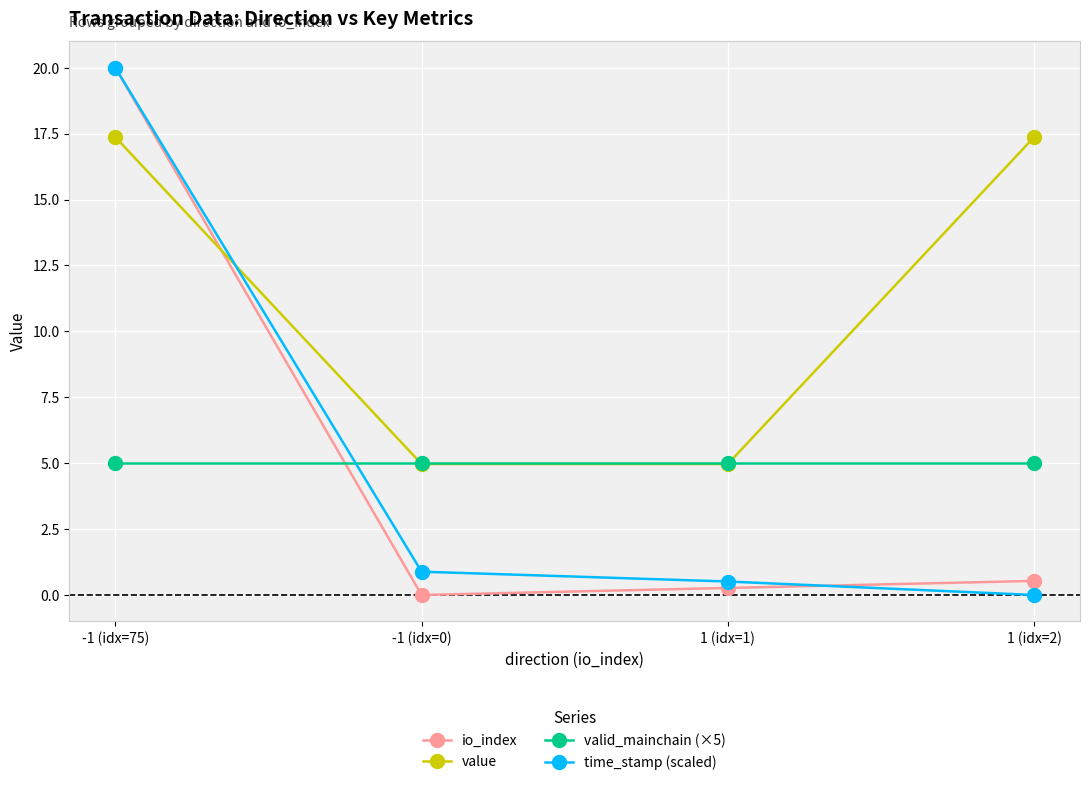

What is the difference between the highest and lowest values at 1 (idx=1)?

4.7